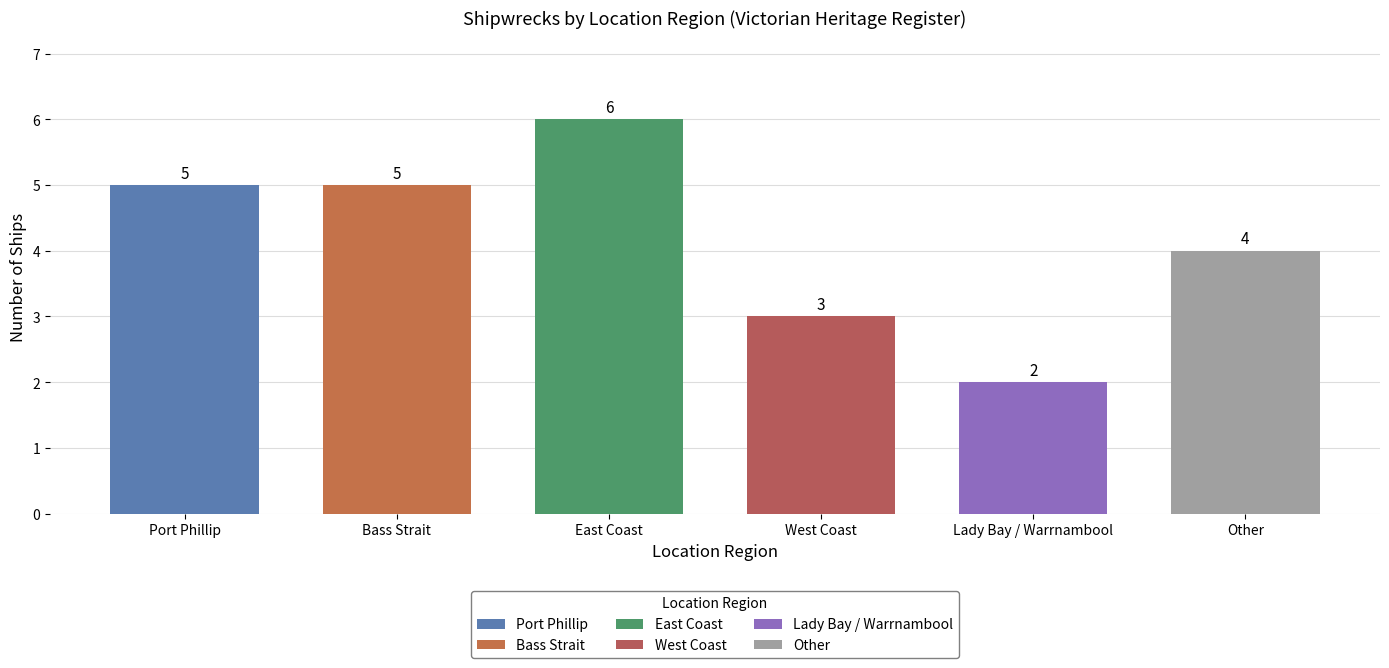

What is the greatest value displayed?

6